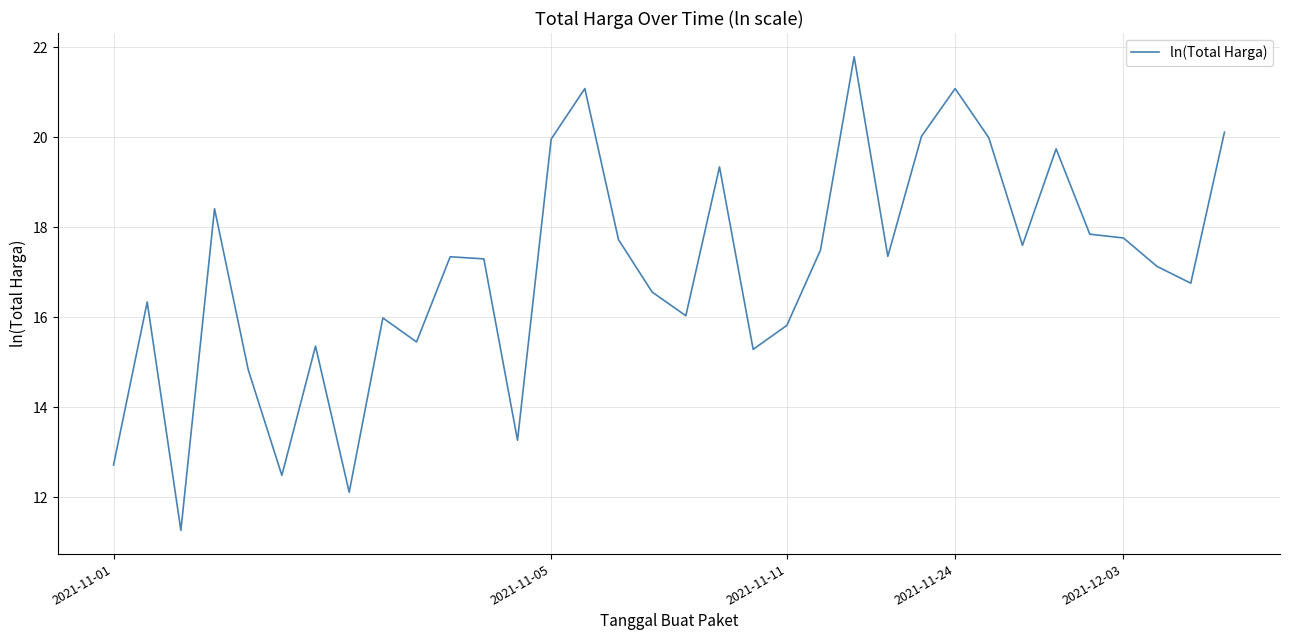

What is the difference between the maximum and minimum values?

10.5